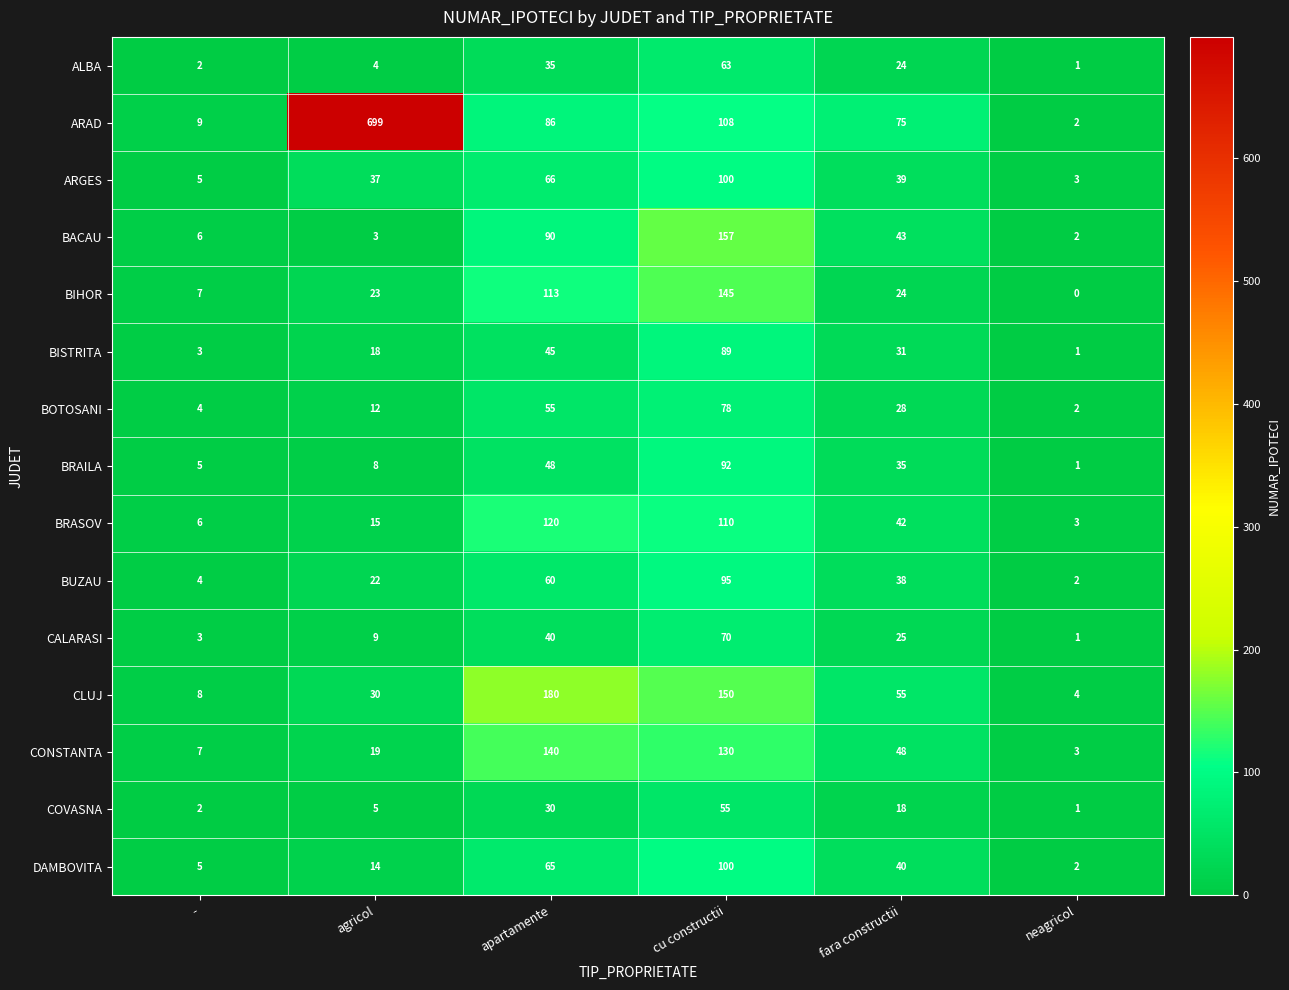

Which series has the largest total across all categories?

ARAD